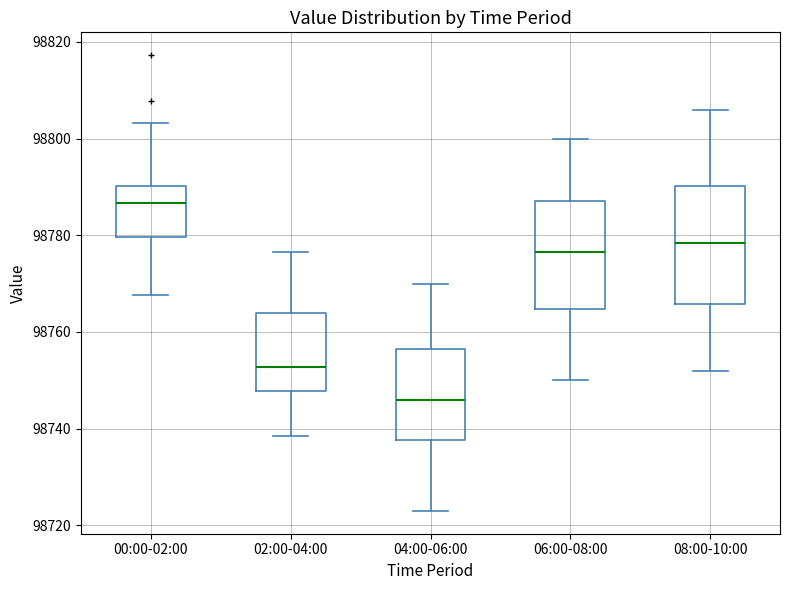

Which box's median line is the lowest?

04:00-06:00